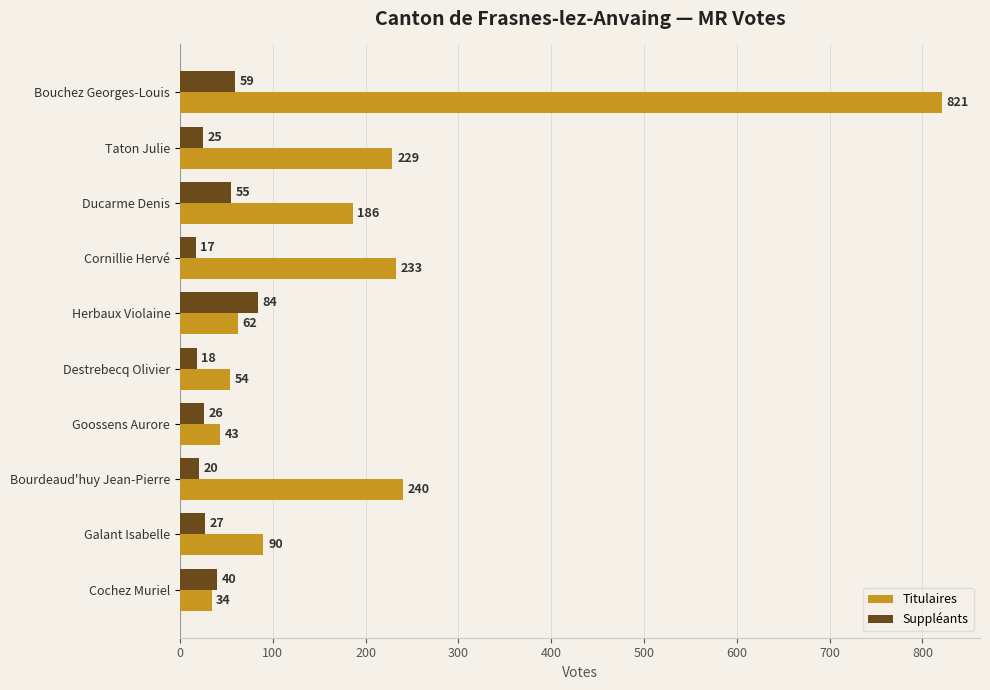

Where is Suppléants nearest to the value 50?

Ducarme Denis